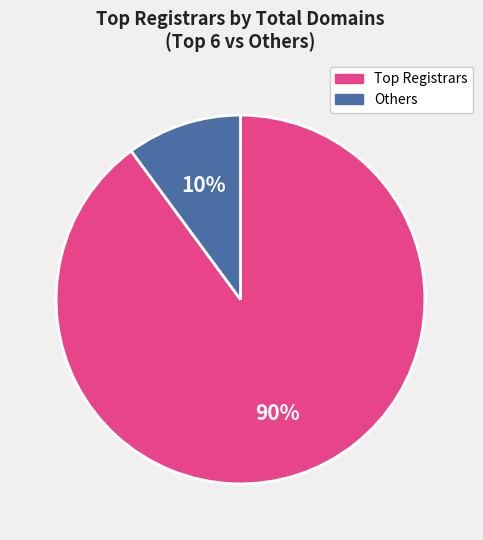

How many segments does this pie chart have?

2